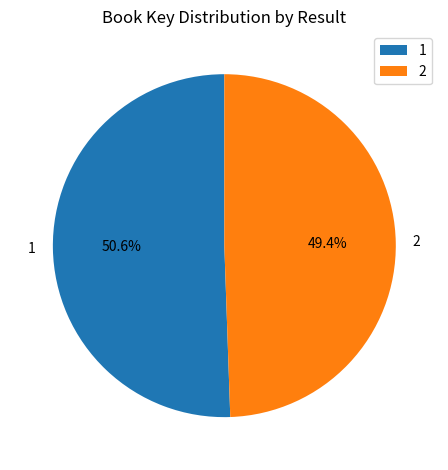

Rank the categories by value from highest to lowest.

1, 2